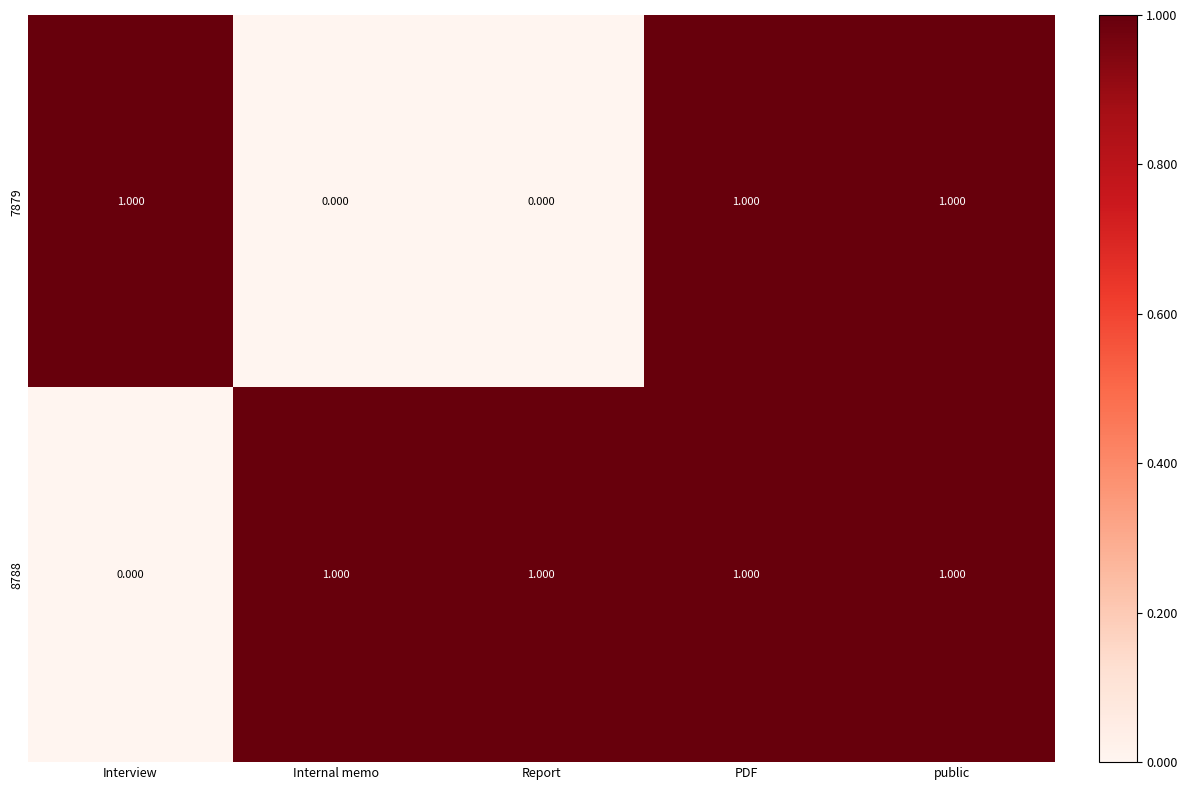

Where is 8788 nearest to the value 0?

Interview